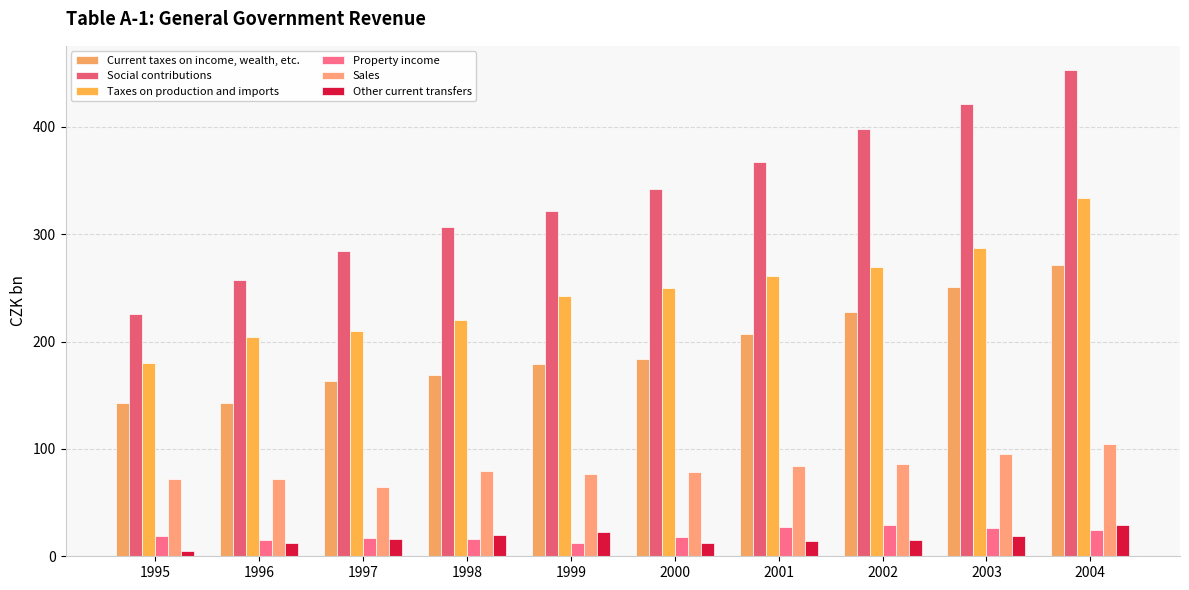

Count the number of data series in this chart.

6